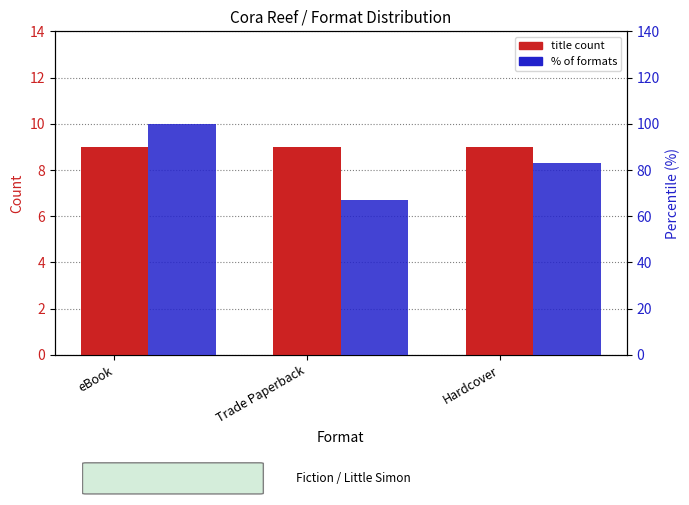

How many bars are there in each group?

2